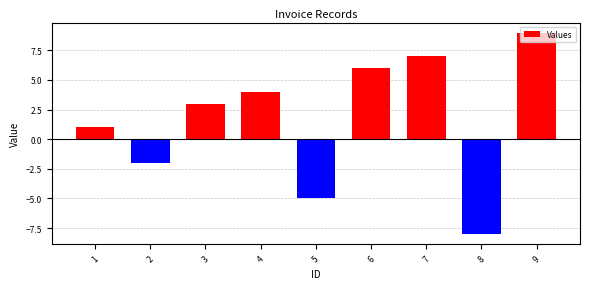

Is it true that the value at 8 is -11?

False